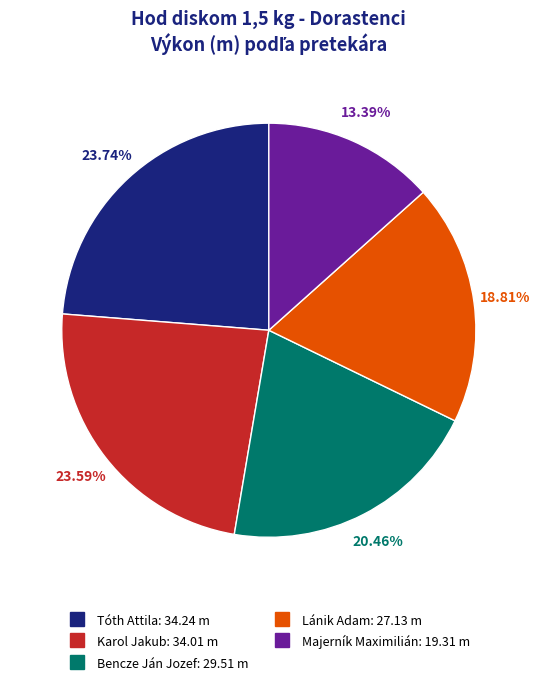

Which slice is the smallest?

Majerník Maximilián